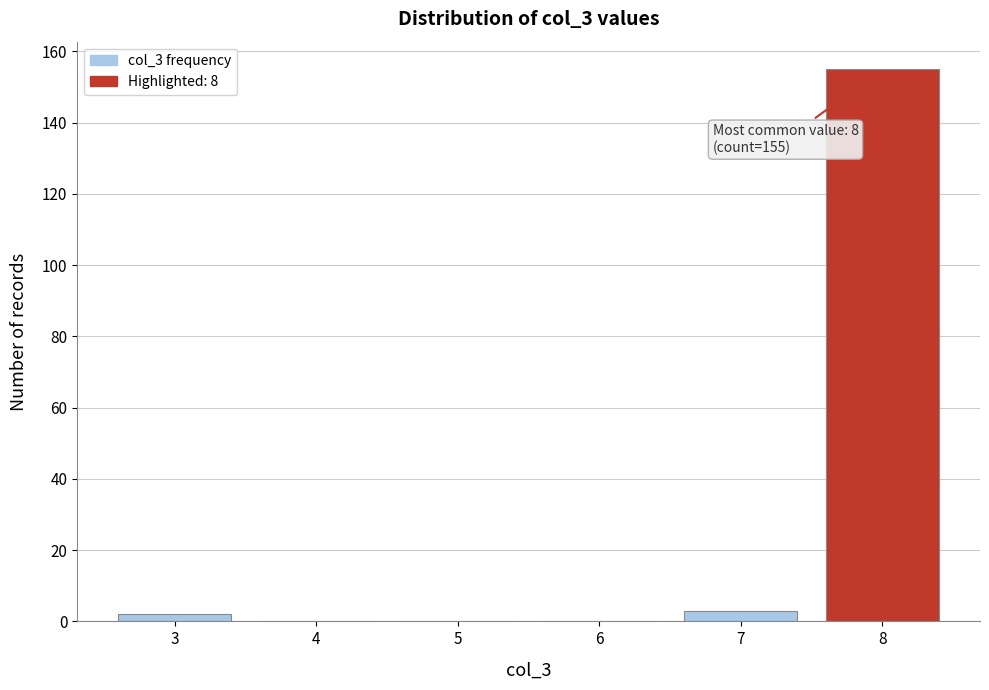

Over which range of the x-axis is the bar tallest?

7.5 to 8.5